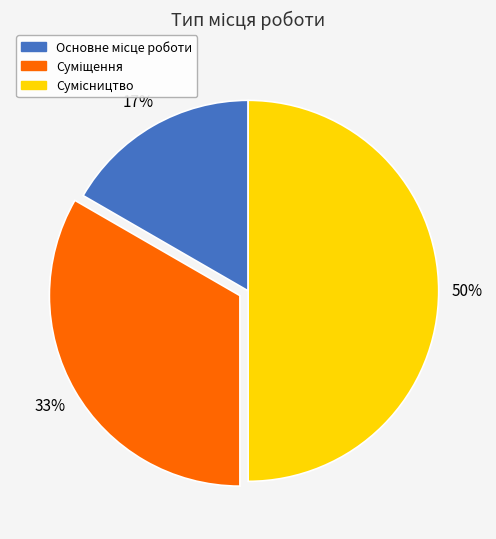

To the nearest percent, what is the difference between the largest and smallest slice percentages?

33%